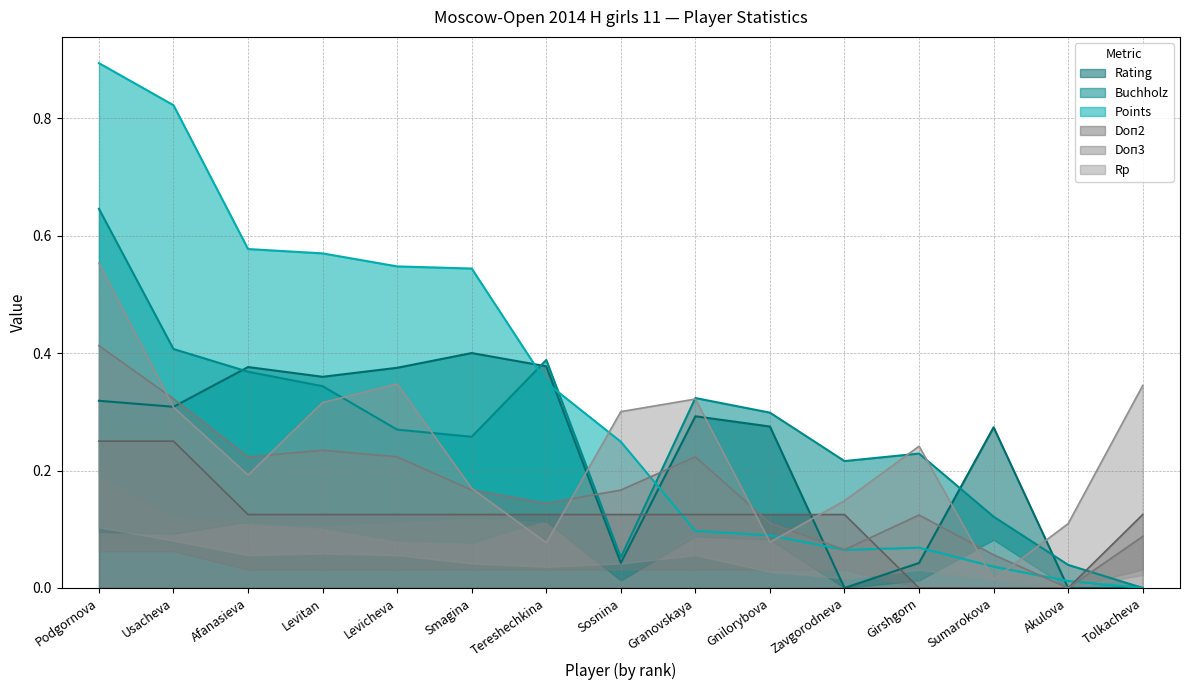

At which label does Rating reach its peak?

Smagina